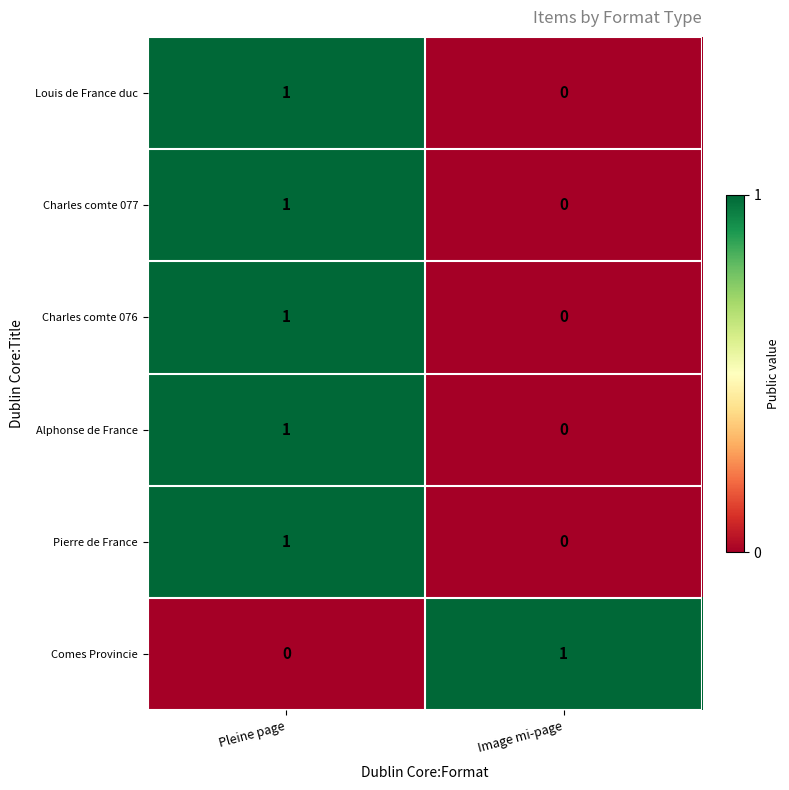

At how many categories does at least one series exceed 0?

2